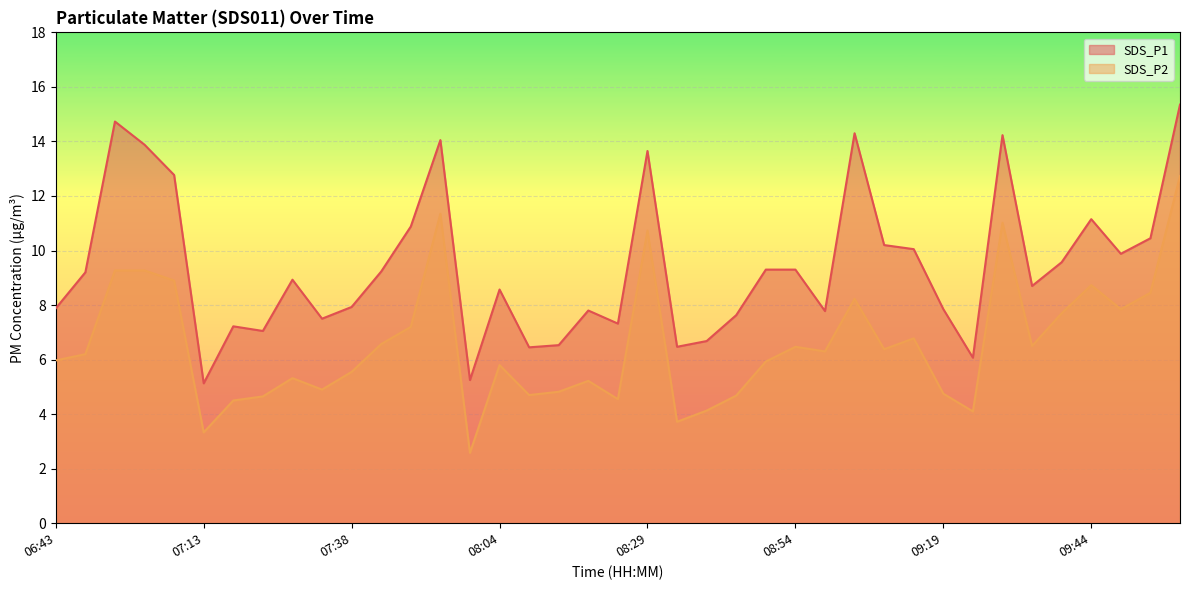

At how many categories does at least one series exceed 8?

22